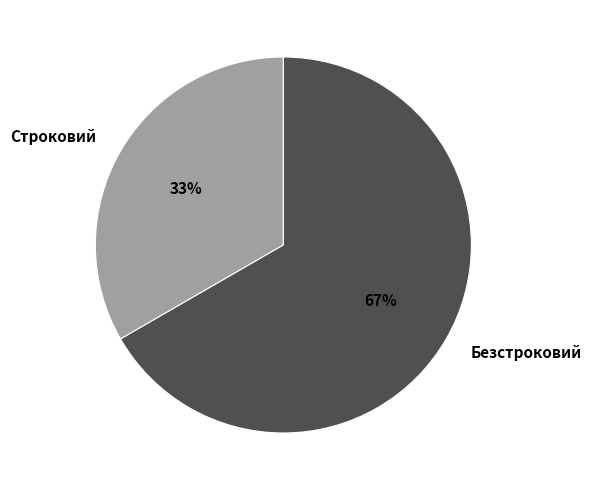

Which slice is the largest?

Безстроковий